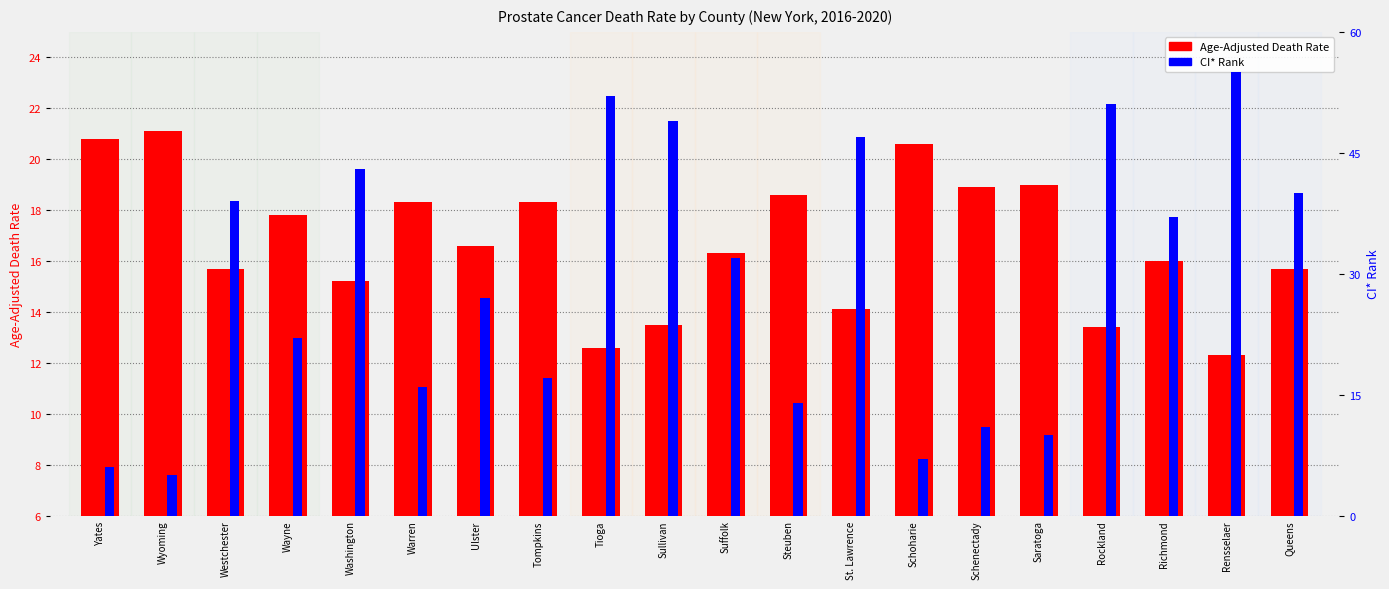

What is the spread (max minus min) of values at Suffolk?

15.7